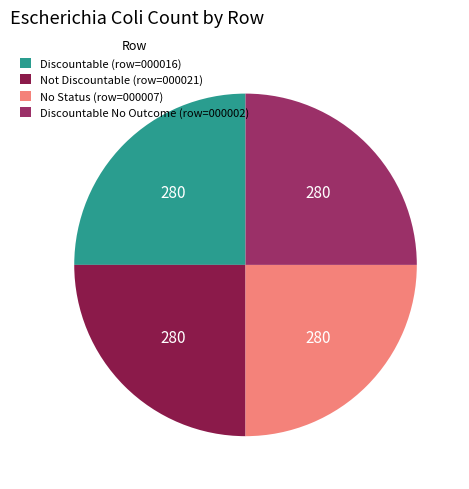

How many slices are in this pie chart?

4